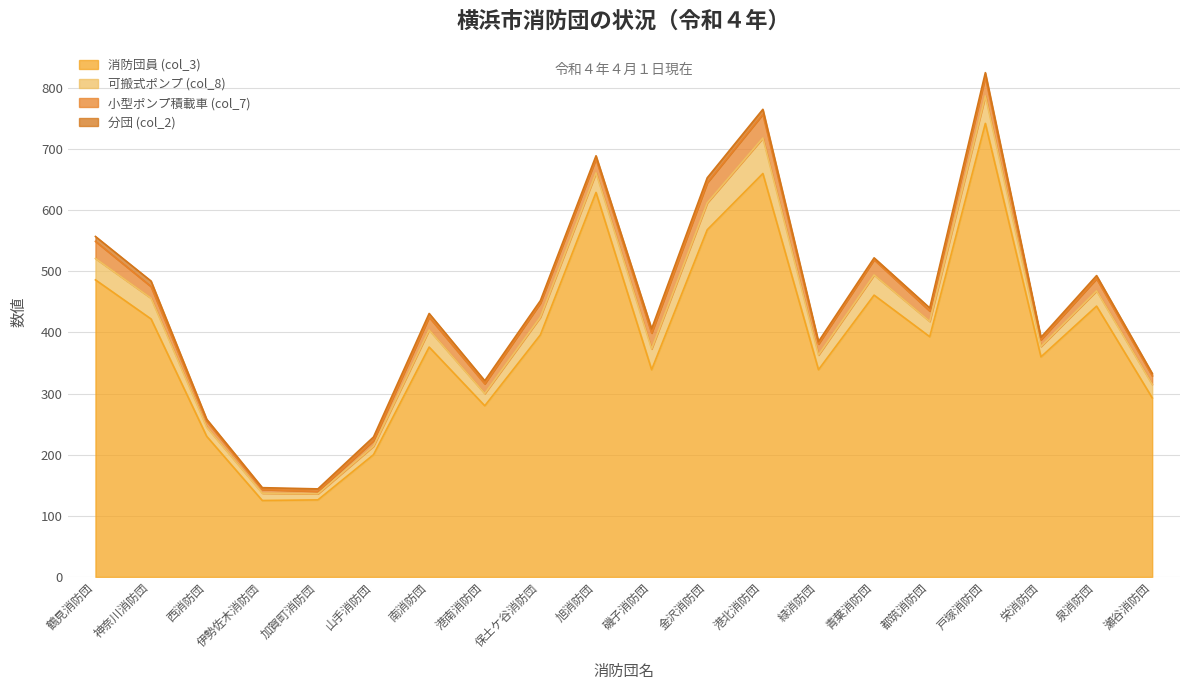

At which label does 小型ポンプ積載車 (col_7) first exceed 20?

鶴見消防団